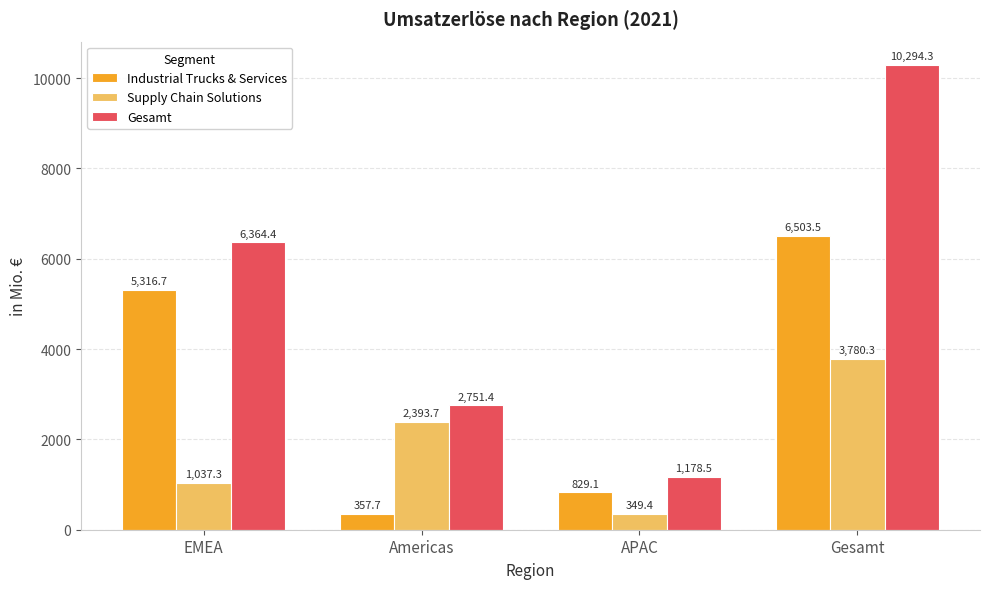

Rank the series by their average value, from highest to lowest.

Gesamt, Industrial Trucks & Services, Supply Chain Solutions